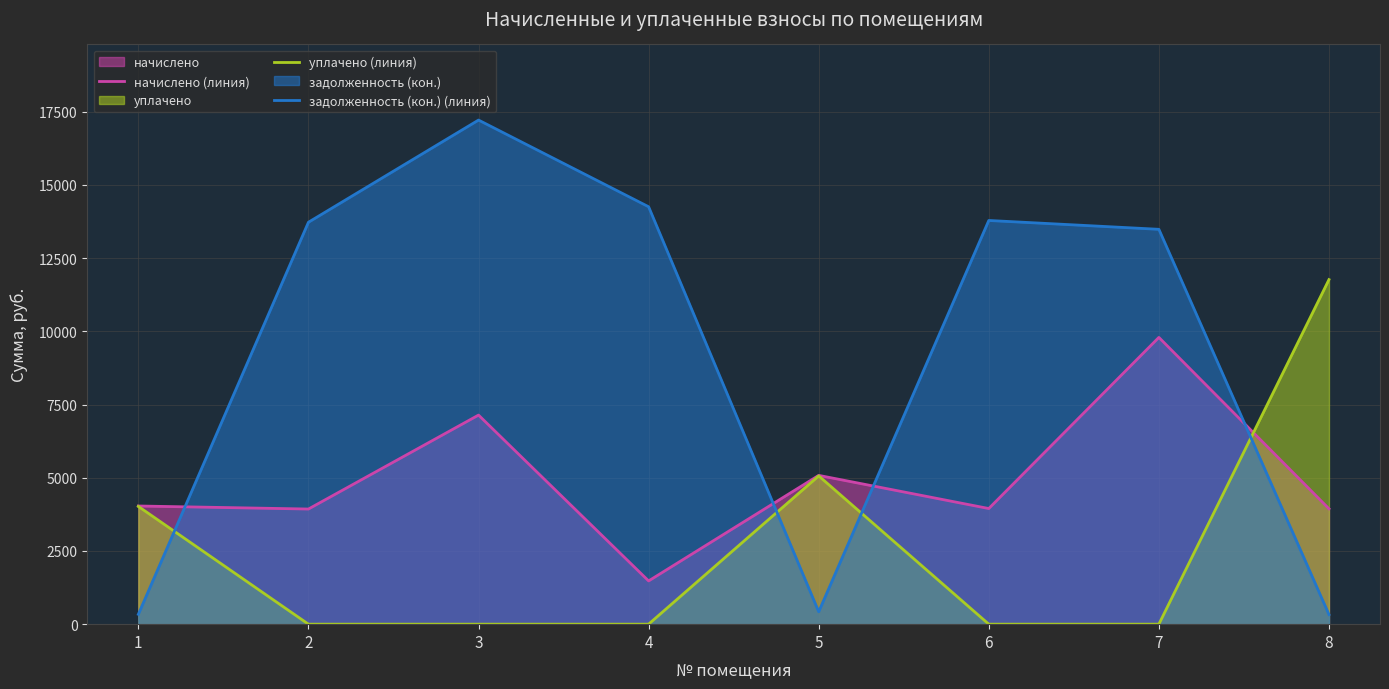

True or false: начислено (линия) has a value of 3939.8 at 8.

True